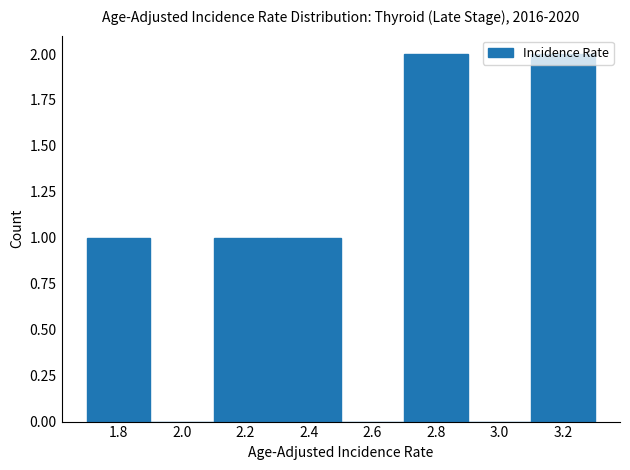

How tall is the bar that spans 2.7 to 2.9 on the x-axis? The values are not printed on the chart, so give them approximately, as read against the axis.

2